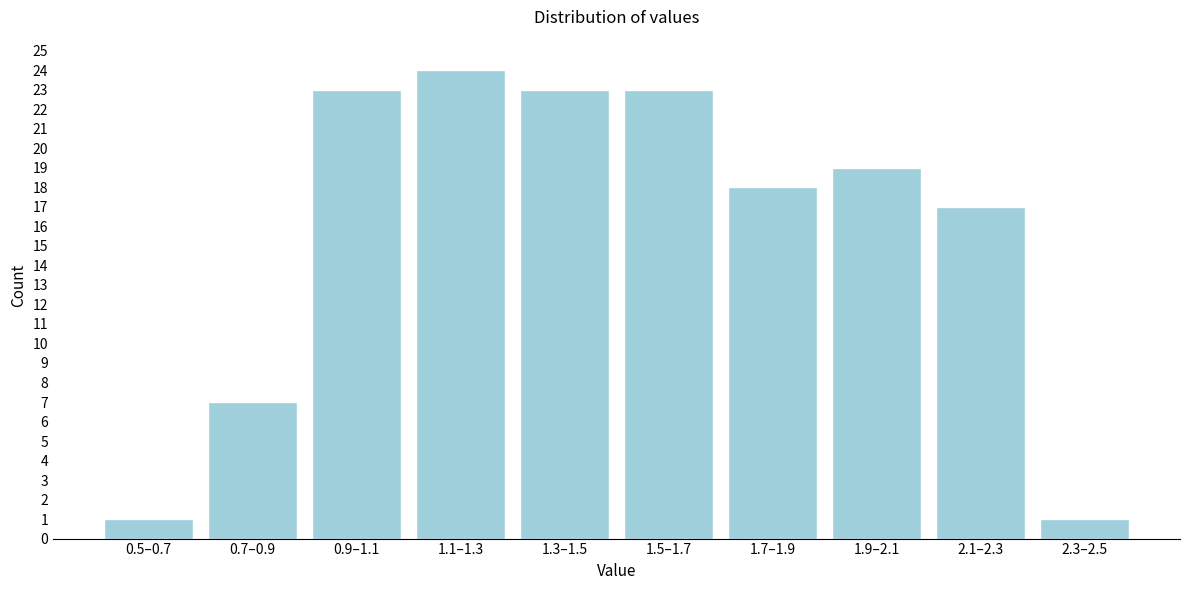

Reading left to right, transcribe all the data shown in this chart.

0.5–0.7=1	0.7–0.9=7	0.9–1.1=23	1.1–1.3=24	1.3–1.5=23	1.5–1.7=23	1.7–1.9=18	1.9–2.1=19	2.1–2.3=17	2.3–2.5=1